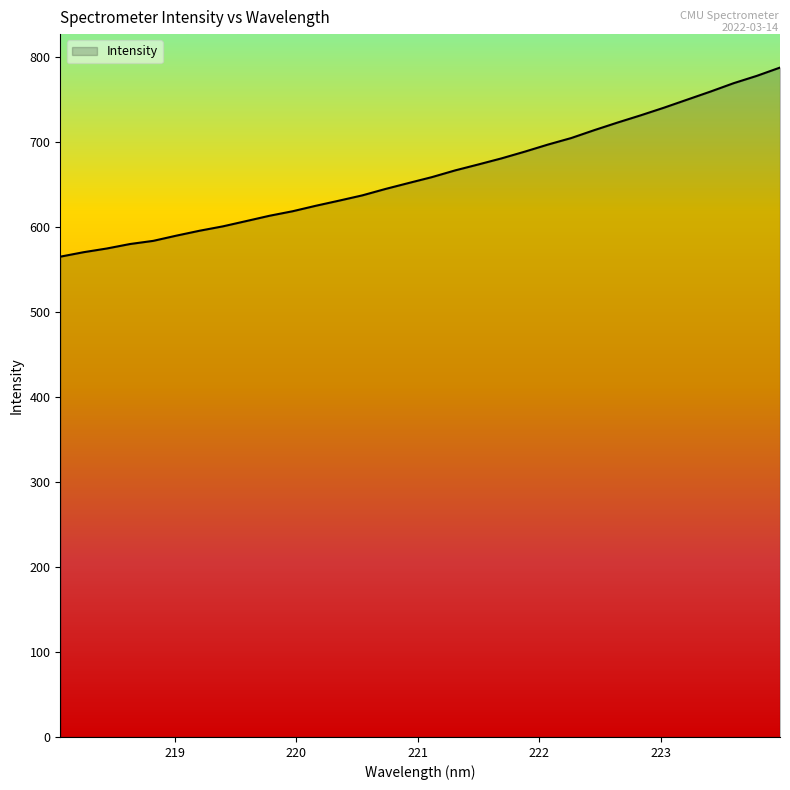

What is the difference between the maximum and minimum values?

222.3